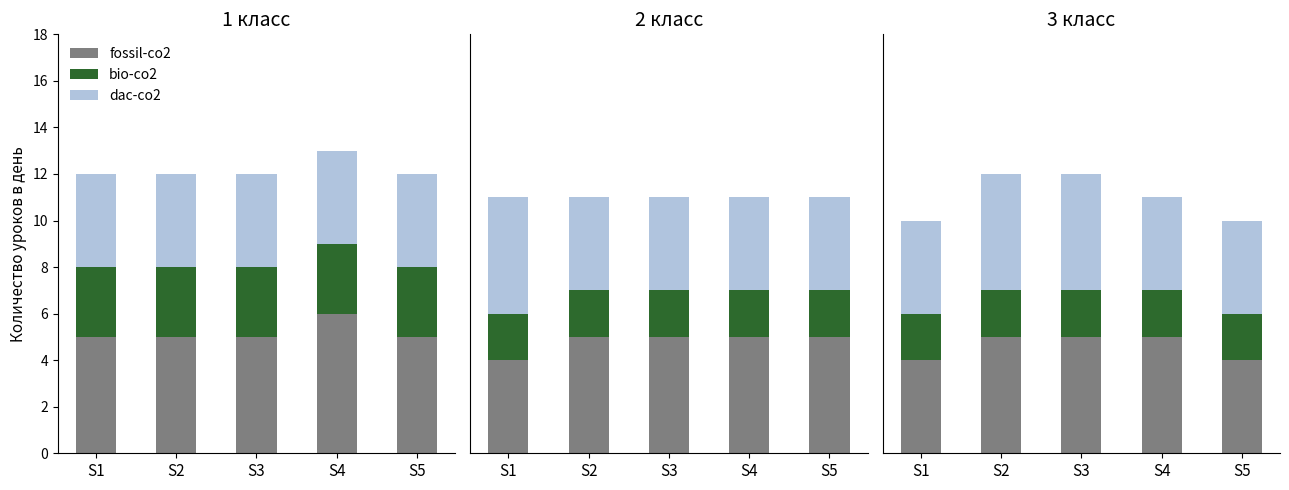

List the labels in order of fossil-co2 value, smallest first.

S1, S5, S2, S3, S4